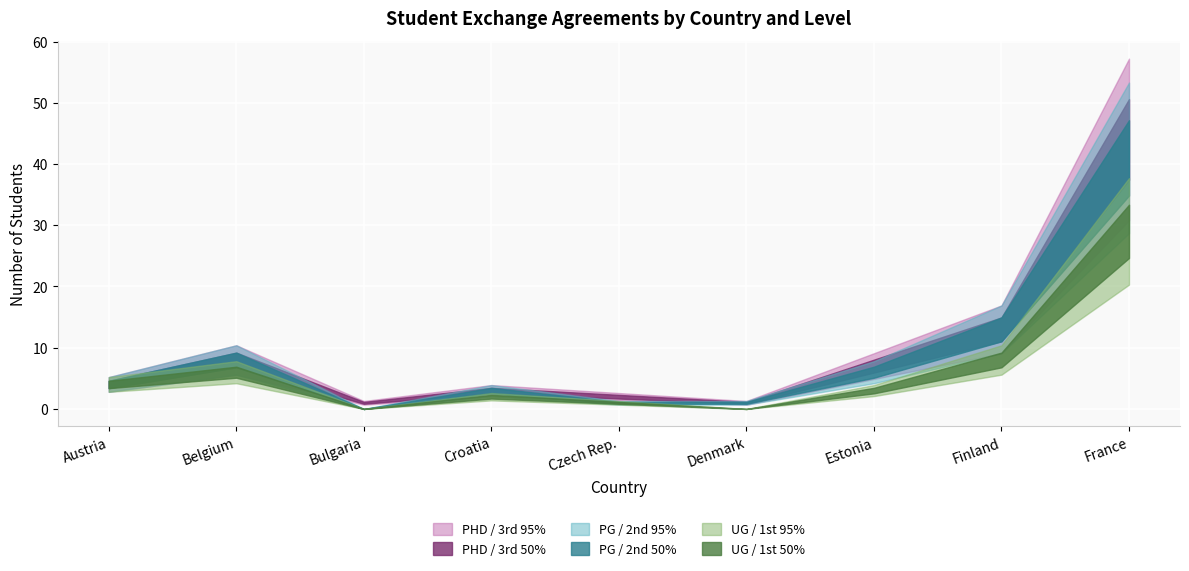

Reading left to right, transcribe all the data shown in this chart.

UG / 1st: Austria=4	Belgium=6	Bulgaria=0	Croatia=2	Czech Rep.=1	Denmark=0	Estonia=3	Finland=8	France=29
PG / 2nd: Austria=0	Belgium=2	Bulgaria=0	Croatia=1	Czech Rep.=0	Denmark=1	Estonia=3	Finland=5	France=12
PHD / 3rd: Austria=0	Belgium=0	Bulgaria=1	Croatia=0	Czech Rep.=1	Denmark=0	Estonia=1	Finland=0	France=3